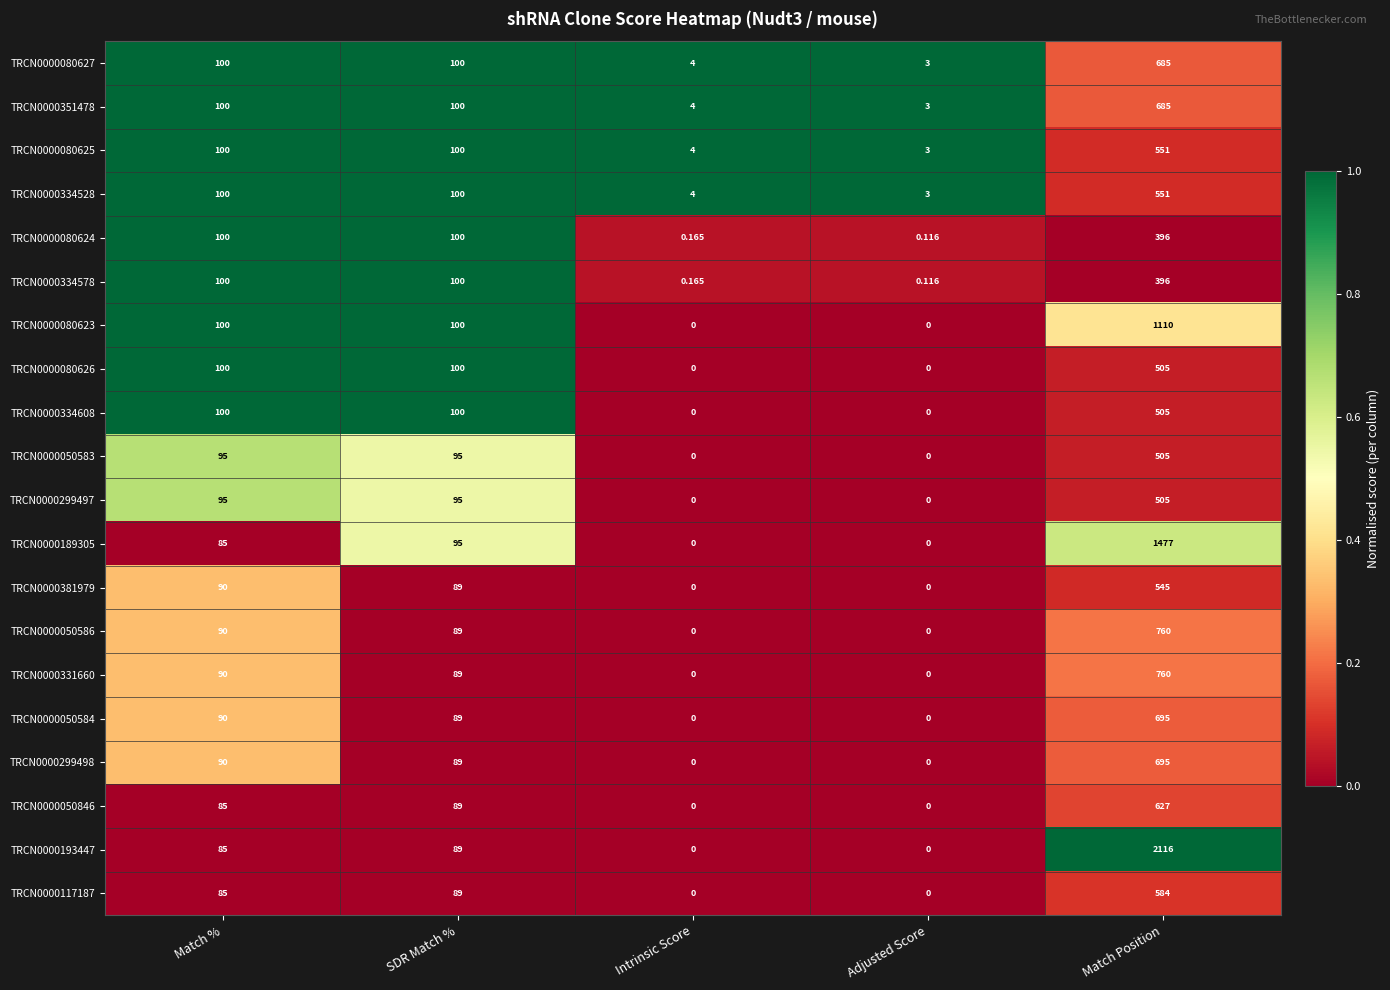

At which label does TRCN0000050584 first exceed 89?

Match %